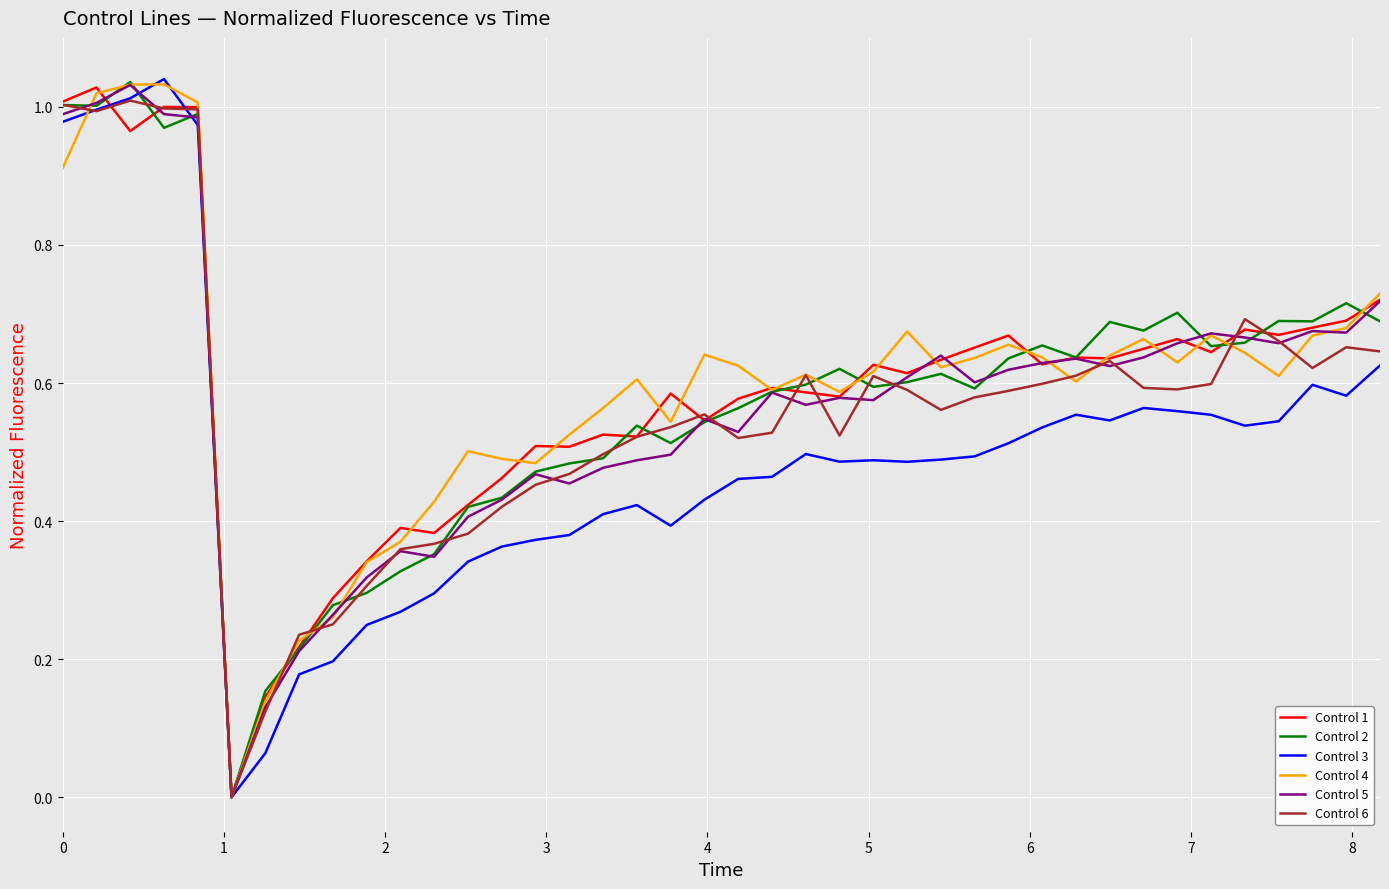

What are all the series names shown in the legend?

Control 1, Control 2, Control 3, Control 4, Control 5, Control 6